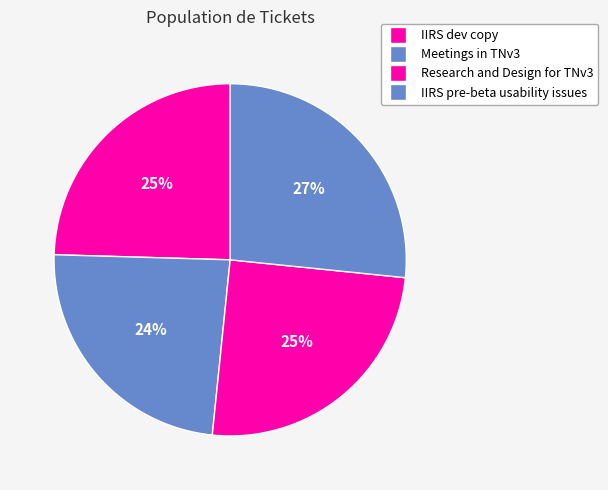

How many slices are in this pie chart?

4